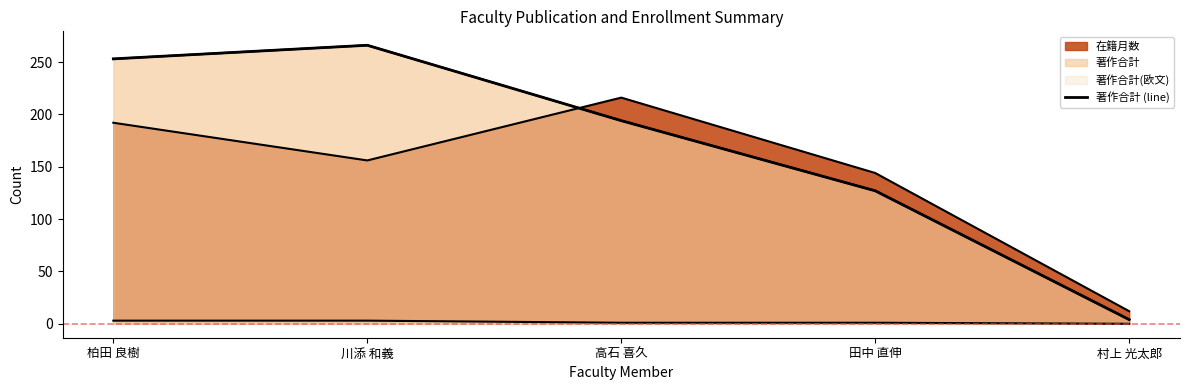

How many data points are above 194?

2